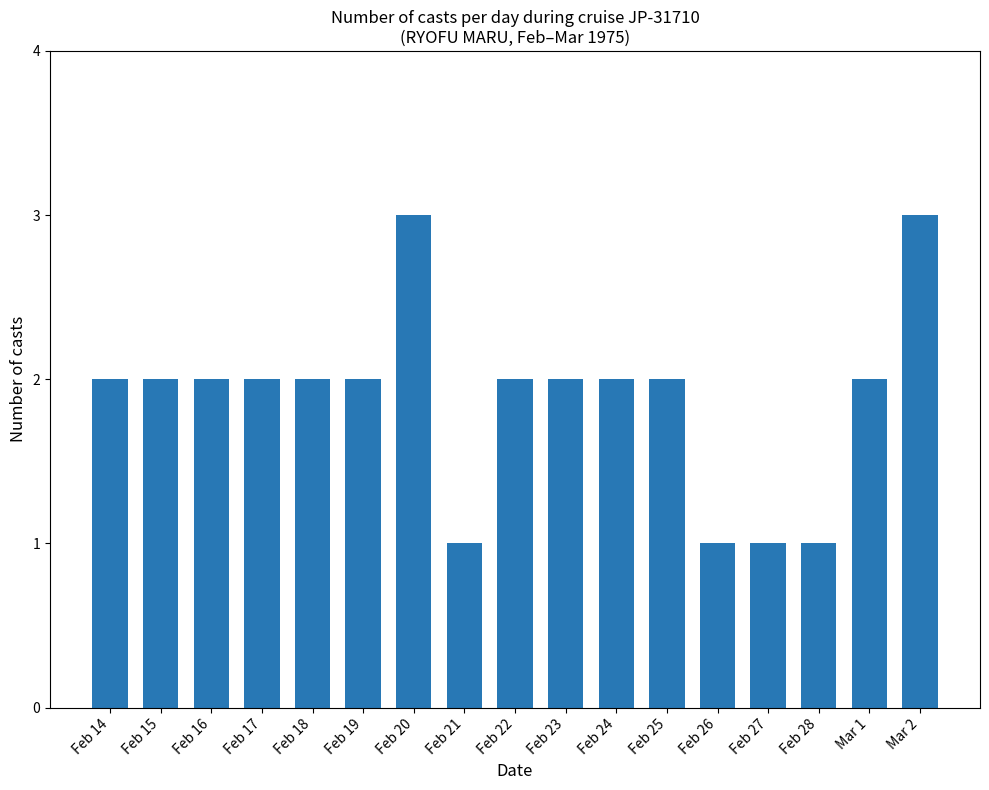

What is the difference between the values at Feb 26 and Feb 16?

1